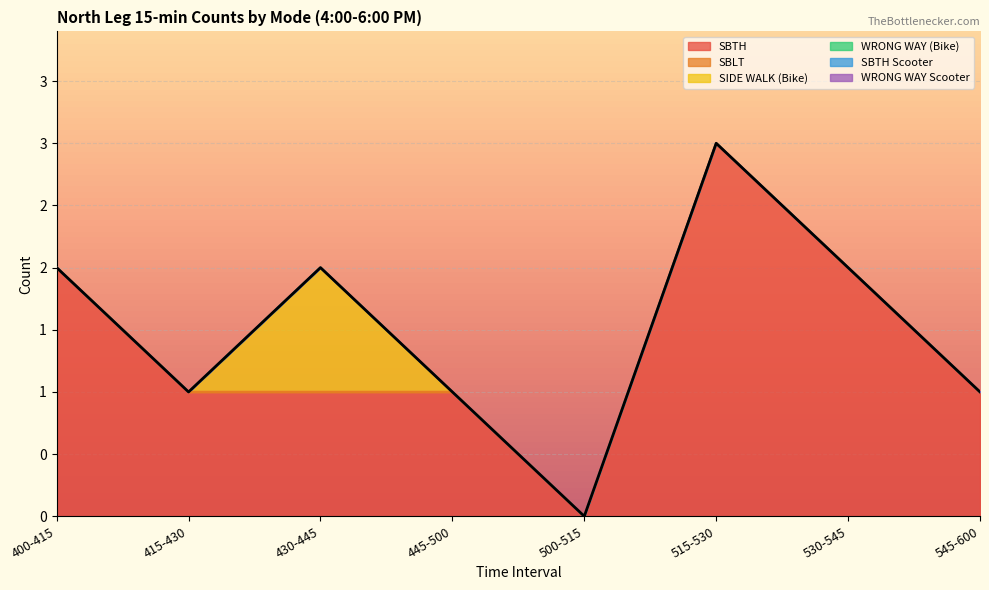

Rank the categories by WRONG WAY (Bike) value from highest to lowest.

400-415, 415-430, 430-445, 445-500, 500-515, 515-530, 530-545, 545-600